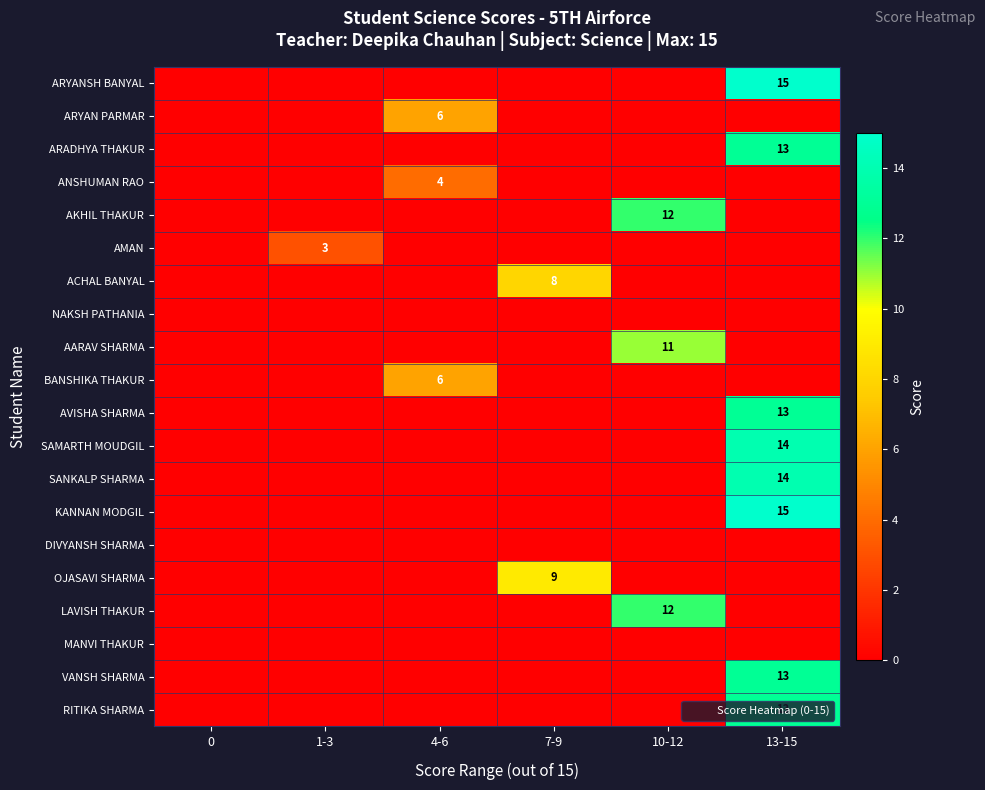

True or false: LAVISH THAKUR has a value of 12 at 10-12.

True